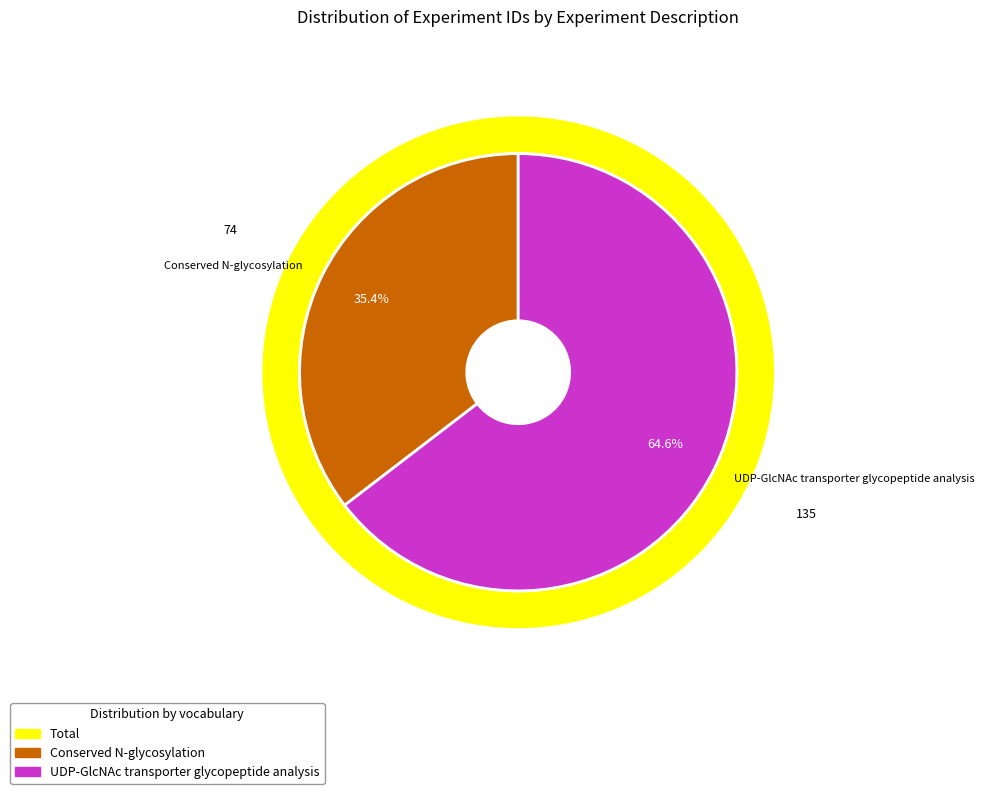

Combined, do Conserved N-glycosylation and UDP-GlcNAc transporter glycopeptide analysis account for over 50%?

Yes